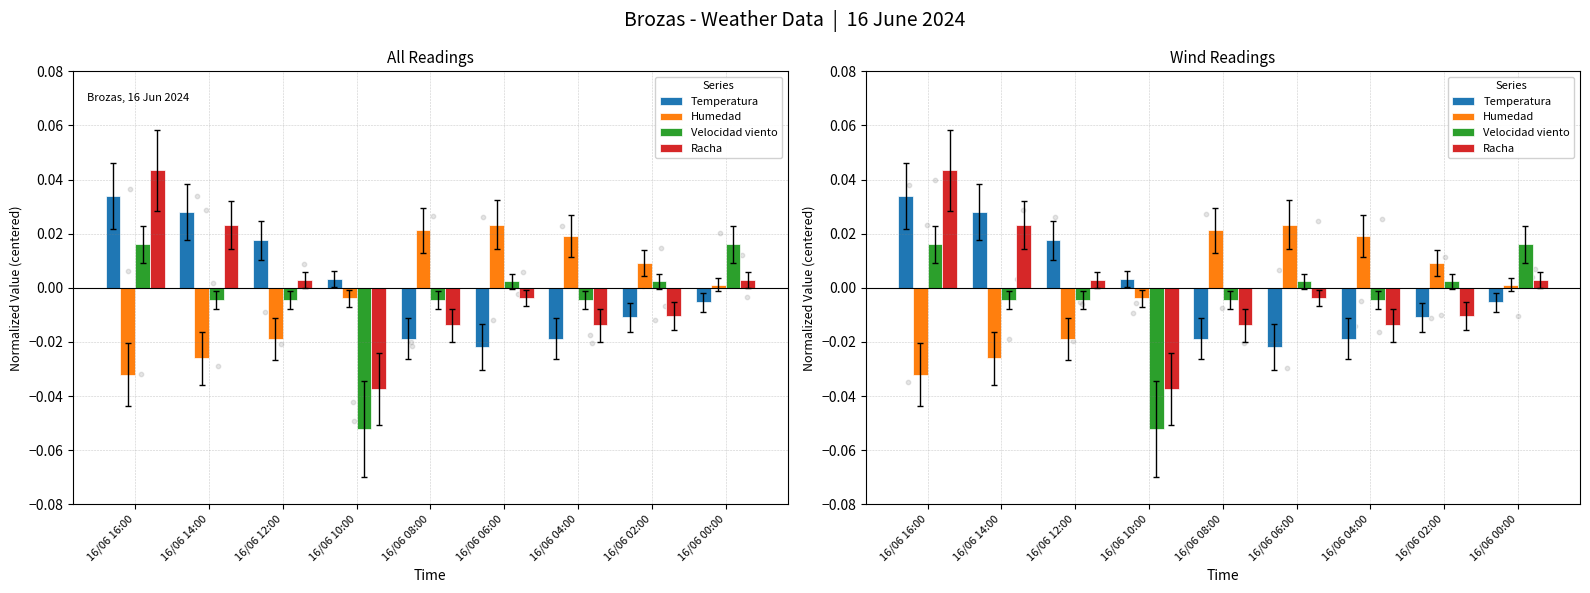

What are all the series names shown in the legend?

Temperatura, Humedad, Velocidad viento, Racha